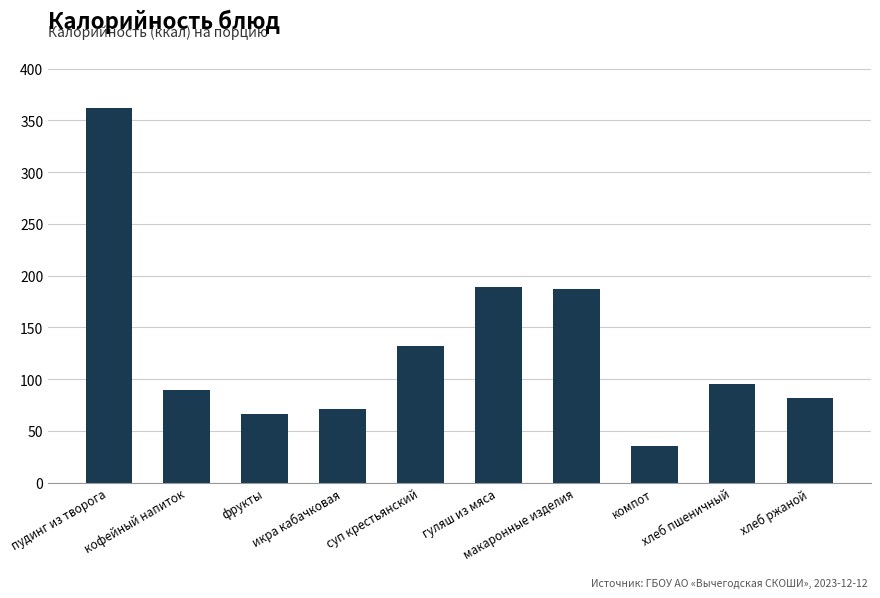

True or false: the data shows 153 at кофейный напиток.

False